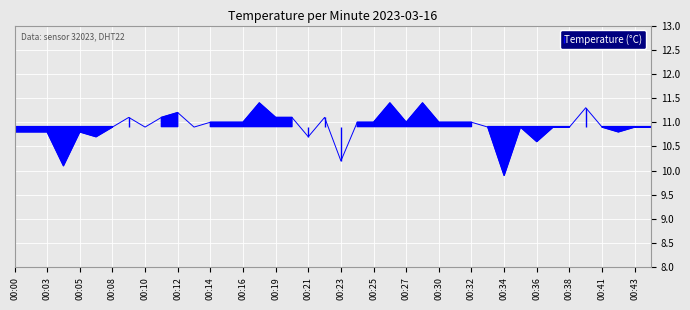

List the labels in order of value, largest first.

00:18, 00:26, 00:29, 00:39, 00:12, 00:09, 00:11, 00:19, 00:20, 00:22, 00:14, 00:15, 00:16, 00:24, 00:25, 00:27, 00:30, 00:31, 00:32, 00:08, 00:10, 00:13, 00:33, 00:35, 00:37, 00:38, 00:41, 00:43, 00:44, 00:00, 00:01, 00:03, 00:05, 00:42, 00:06, 00:21, 00:36, 00:23, 00:04, 00:34